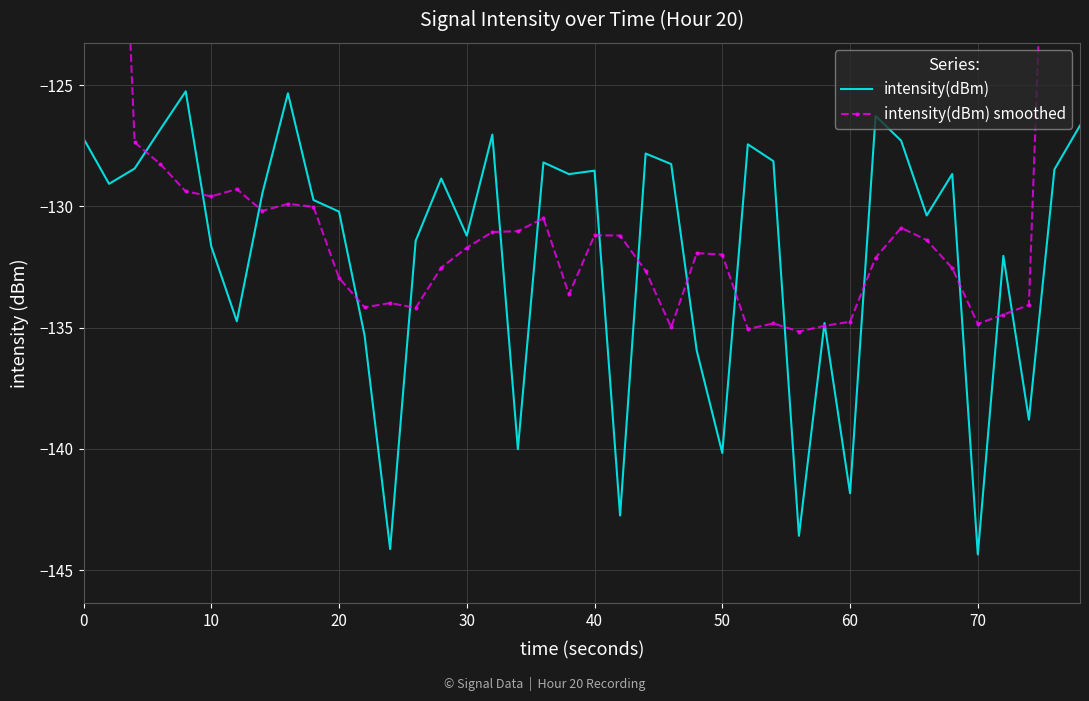

Which series ends up on top after the final intersection of intensity(dBm) and intensity(dBm) smoothed?

intensity(dBm) smoothed